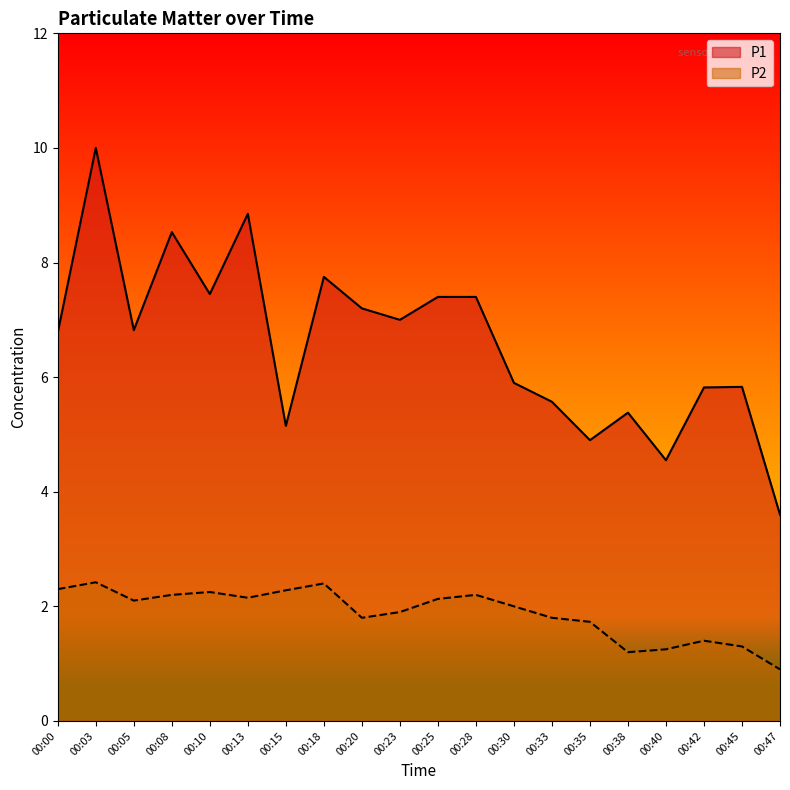

What is the minimum value shown in the chart?

0.9